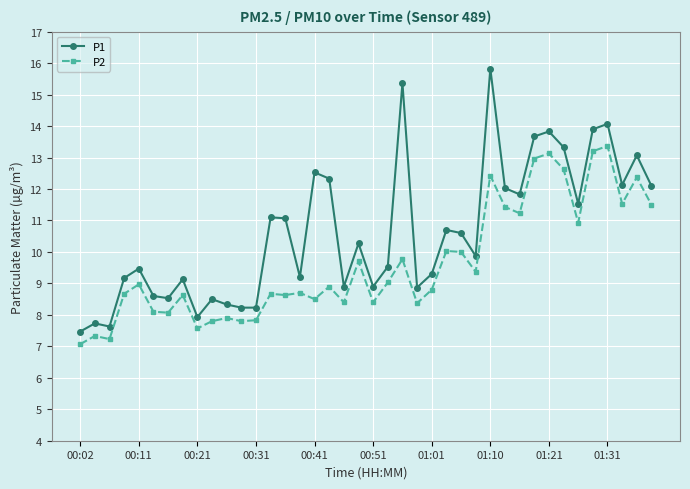

What is the greatest value displayed?

15.8